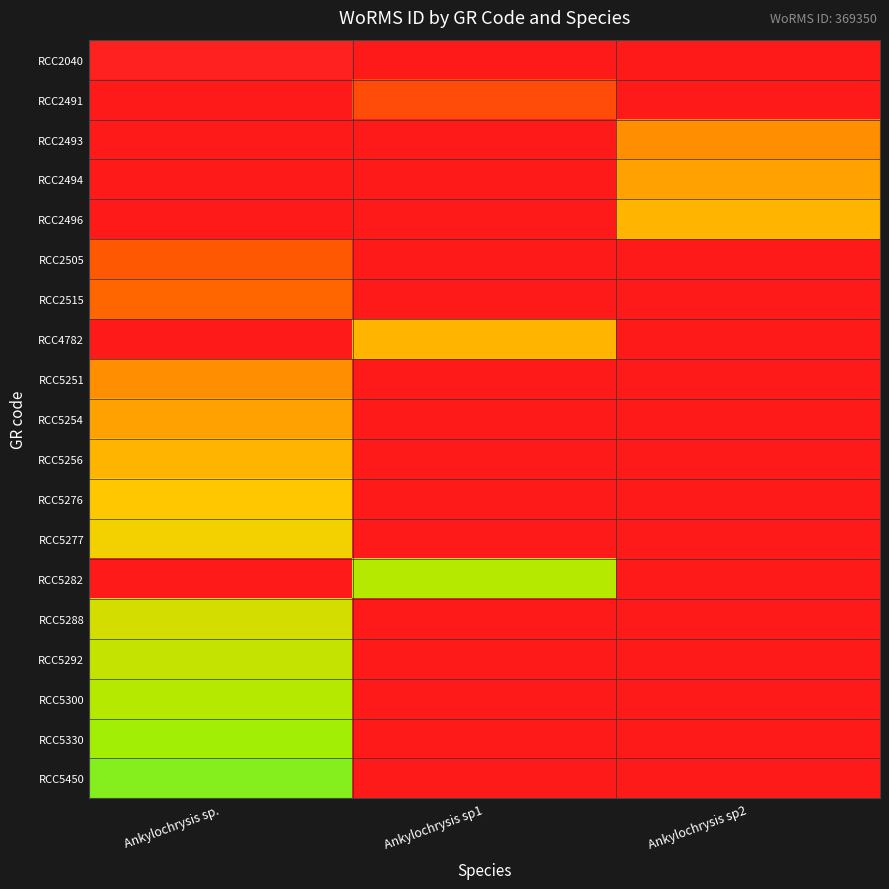

What is the maximum value shown in the chart?

0.6